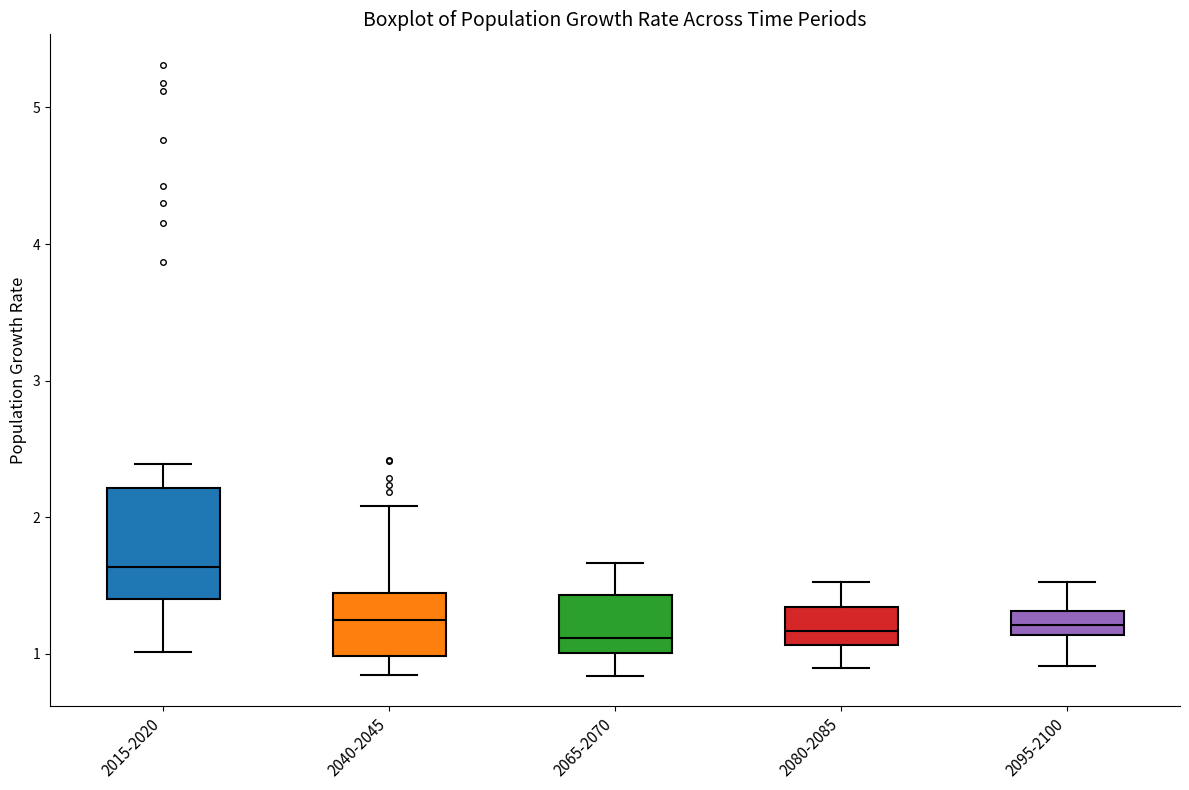

Comparing the boxes themselves (not the whiskers), which one is the tallest?

2015-2020